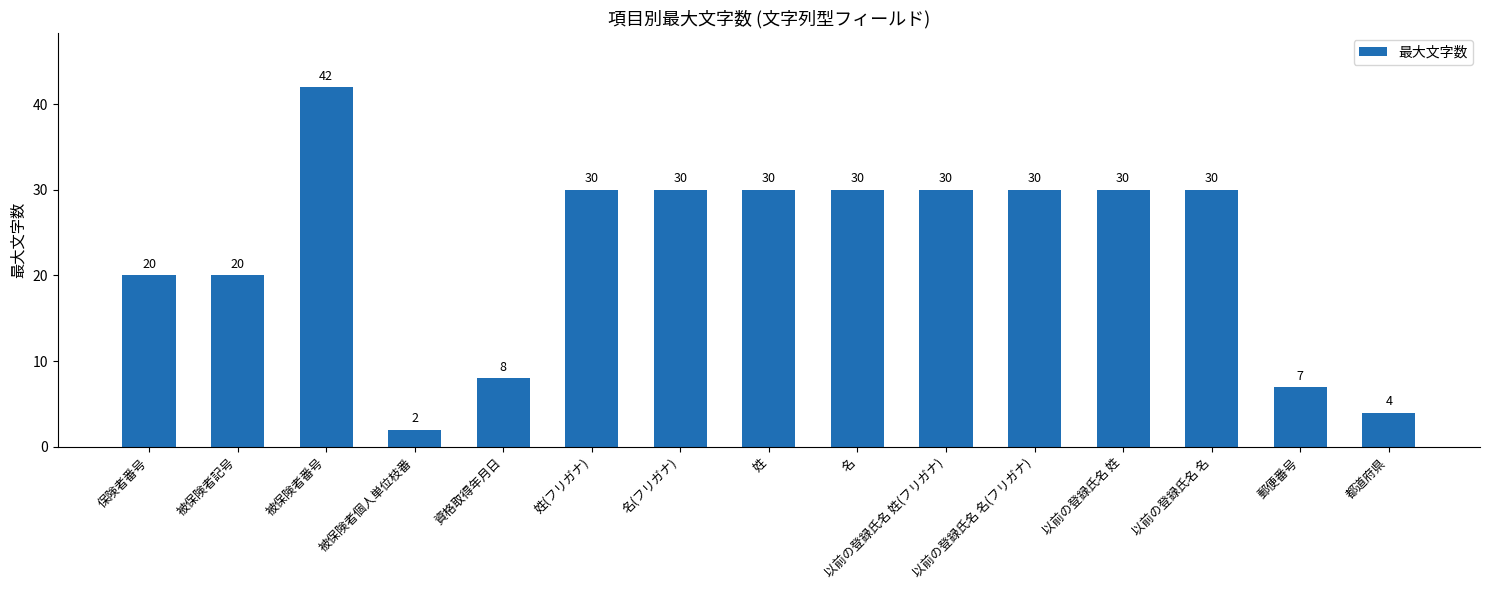

Are the bars horizontal?

No